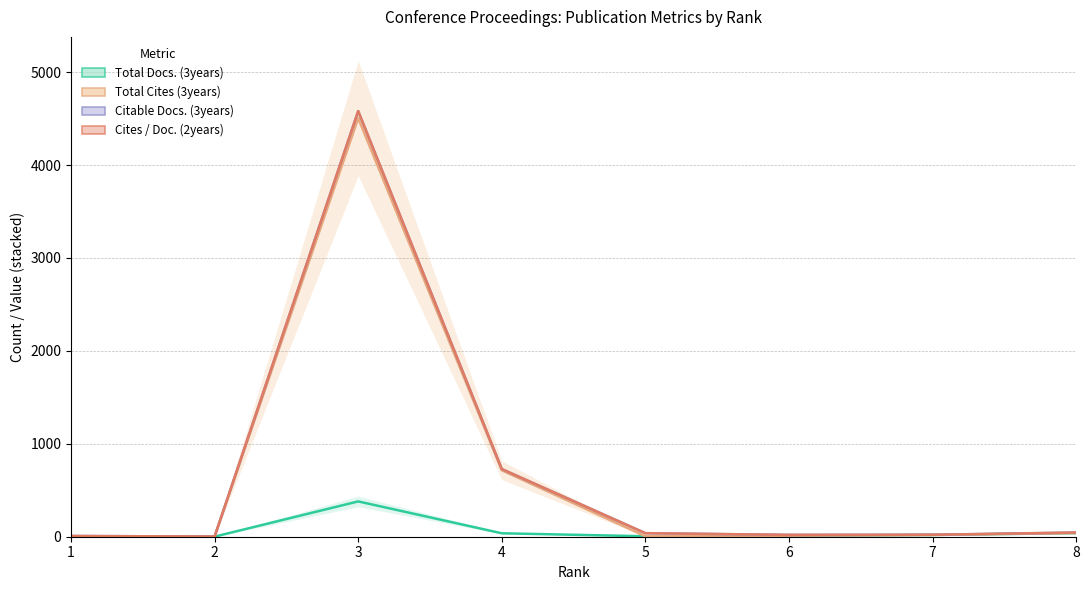

How many lines are shown in the chart?

4